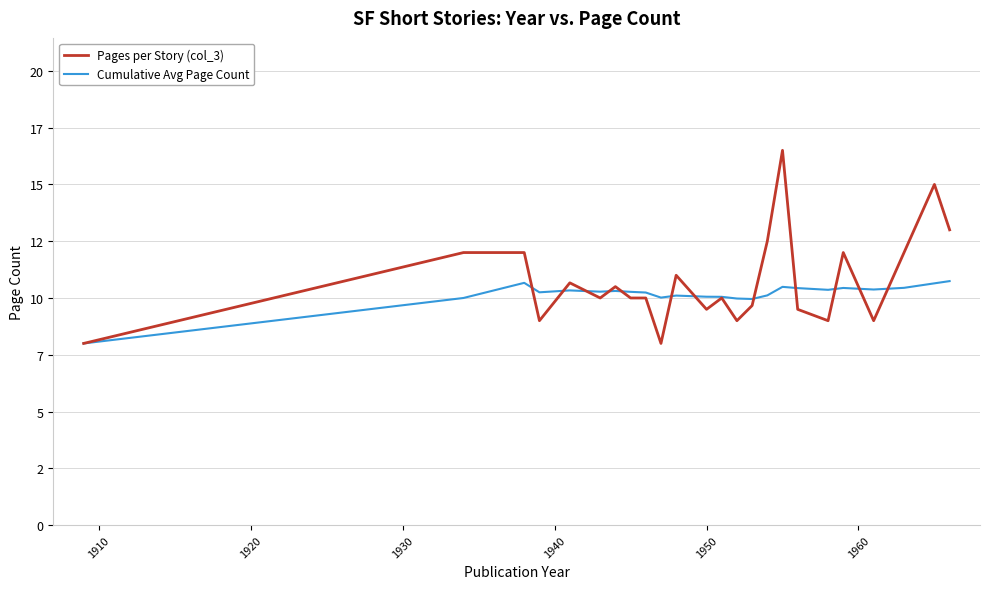

At how many categories does at least one series exceed 12?

4